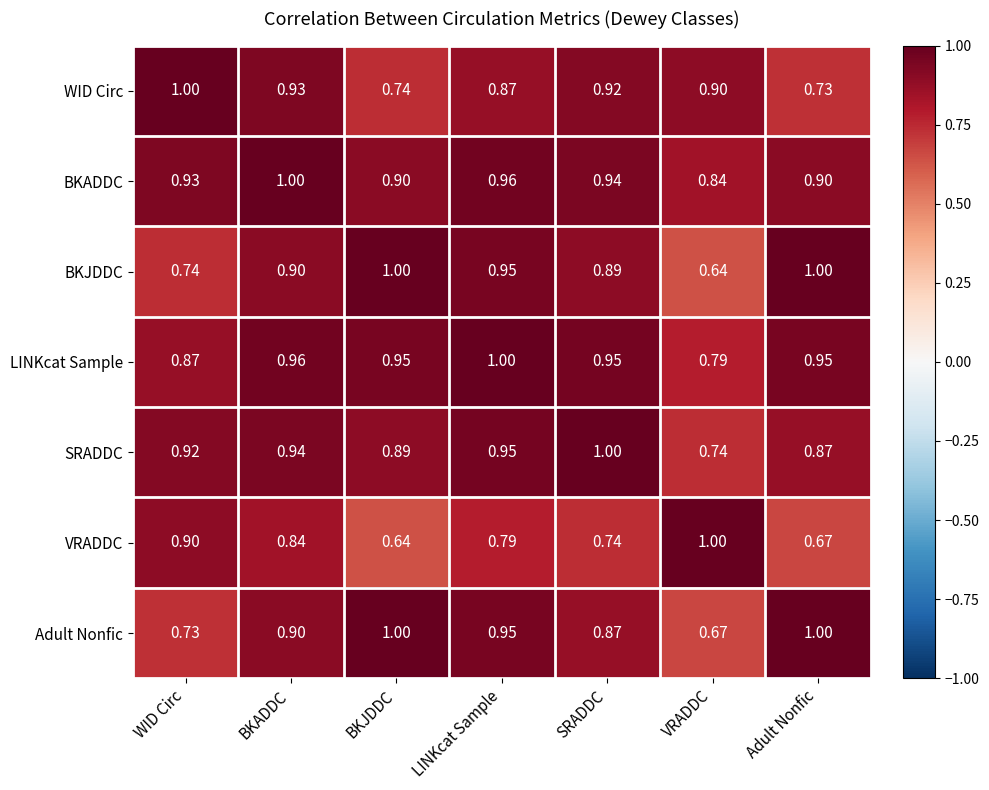

At which label is LINKcat Sample closest to 0?

VRADDC